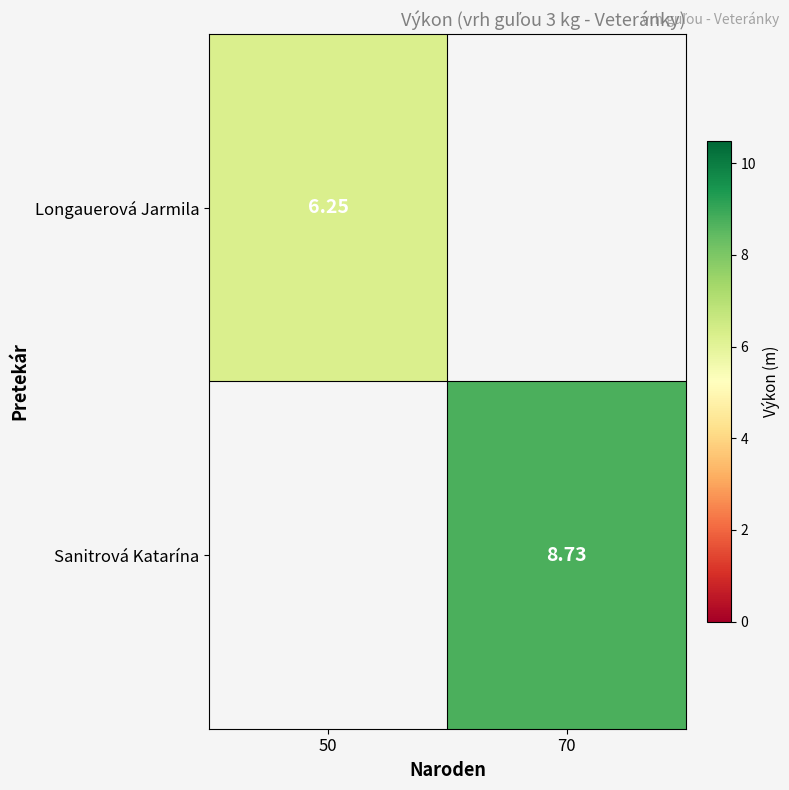

Is the value of Longauerová Jarmila at 50 greater than the value of Sanitrová Katarína at 70?

No